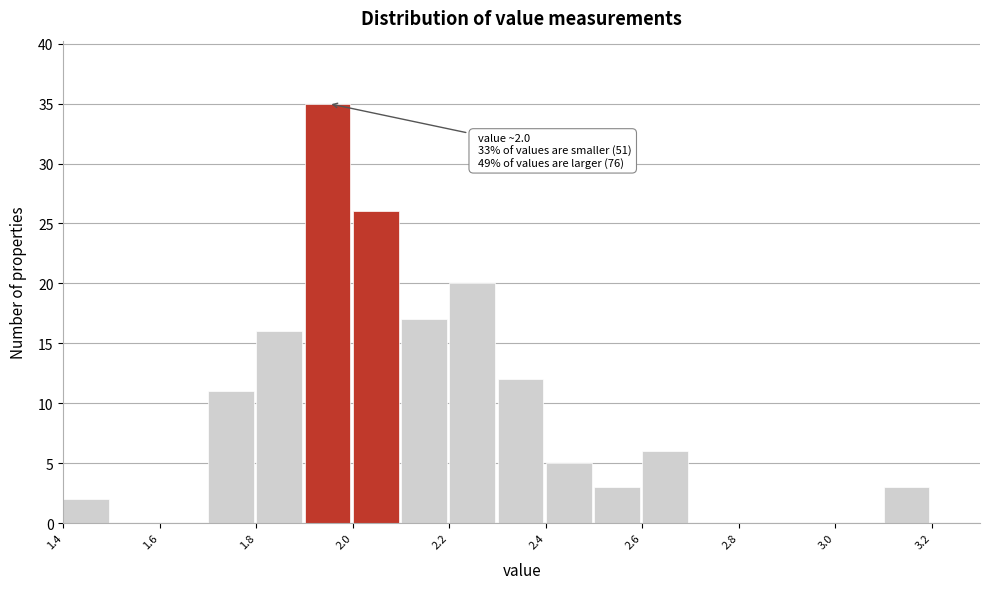

Over which range of the x-axis is the bar tallest?

1.9 to 2.0